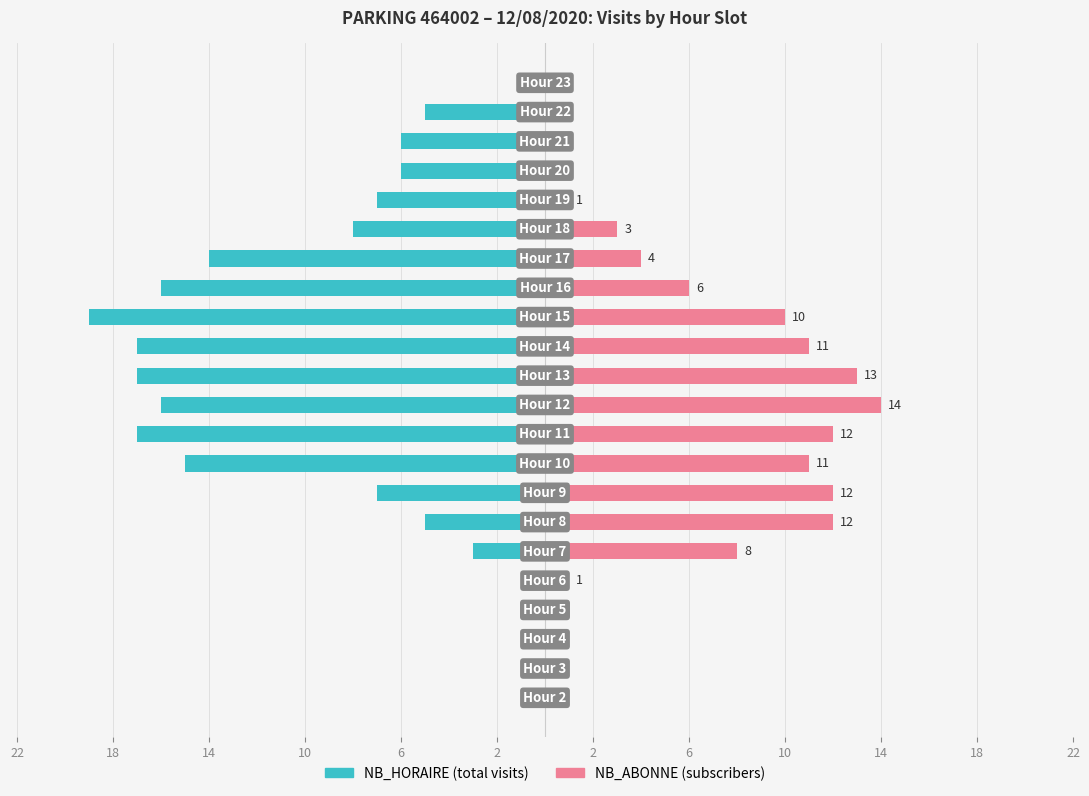

How many groups of bars are there?

22